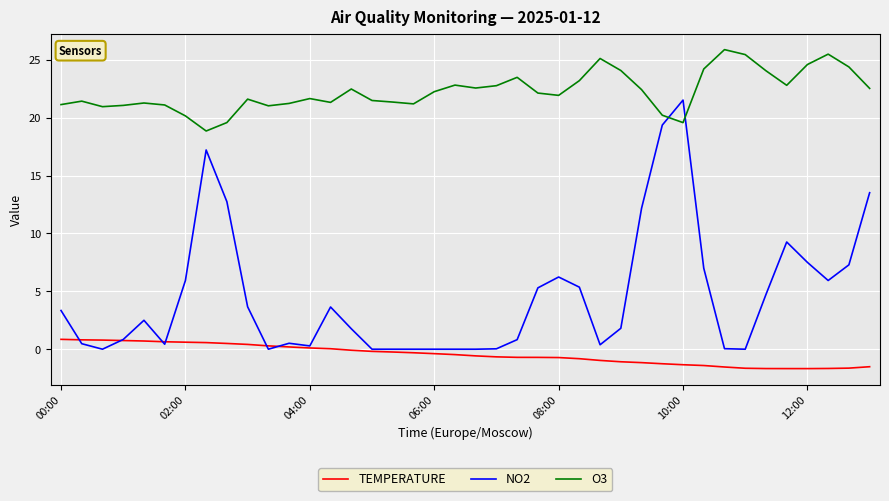

How many series are shown in this chart?

3